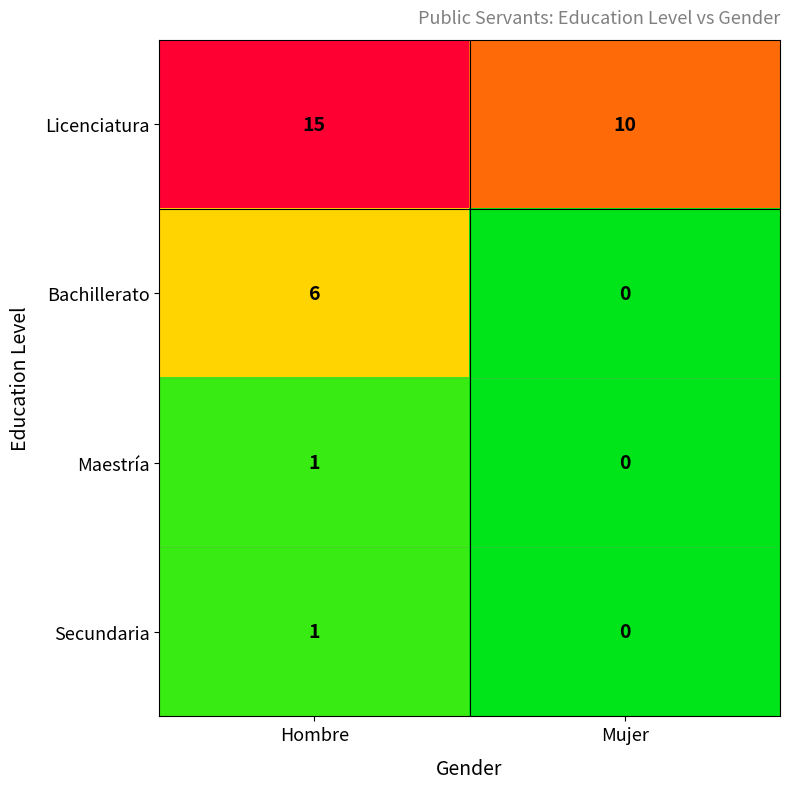

At which category does the chart reach its minimum across all series?

Mujer